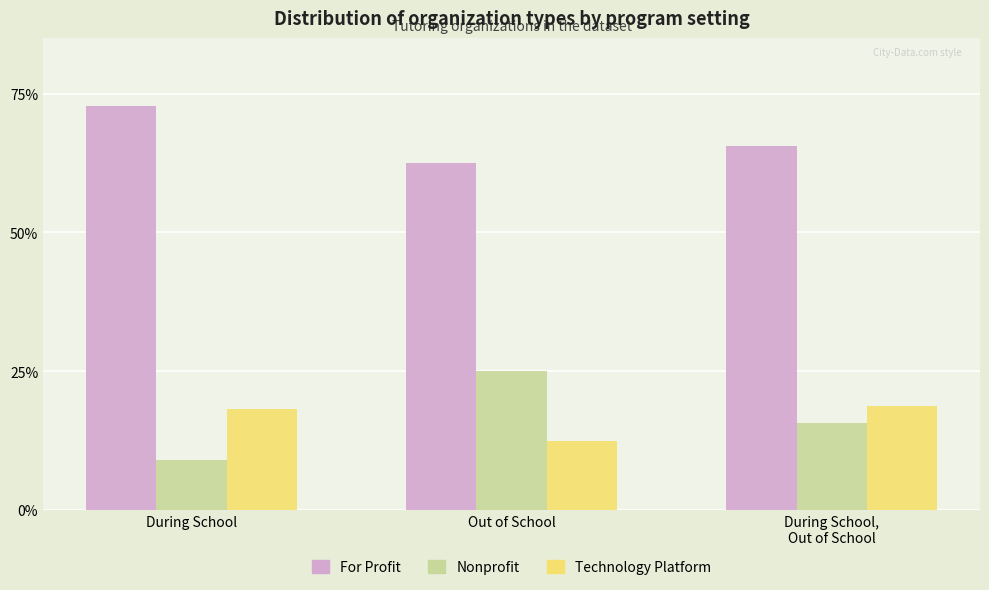

What is the value of the For Profit bar at the 1st from the left?

72.7